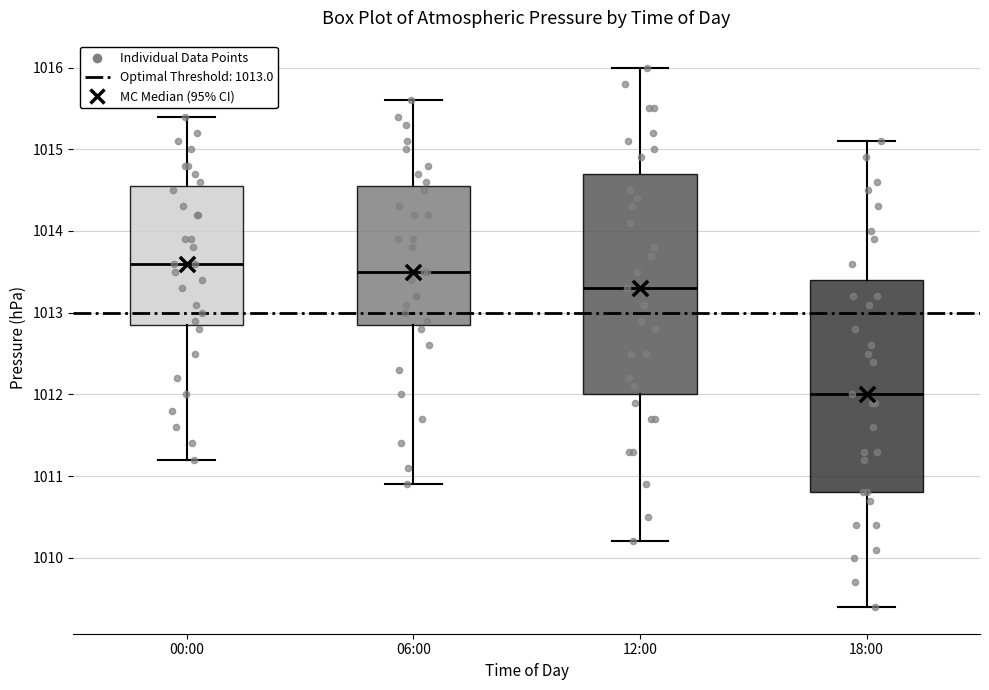

Reading left to right, read every box against the y-axis: the position of its median line, the range the box covers, and the ends of its whiskers. The values are not printed on the chart, so give them approximately, as read against the axis.

00:00: median 1013.6, box 1012.9 to 1014.6, whiskers 1011.2 to 1015.4
06:00: median 1013.5, box 1012.9 to 1014.6, whiskers 1010.9 to 1015.6
12:00: median 1013.3, box 1012.0 to 1014.7, whiskers 1010.2 to 1016.0
18:00: median 1012.0, box 1010.8 to 1013.4, whiskers 1009.4 to 1015.1